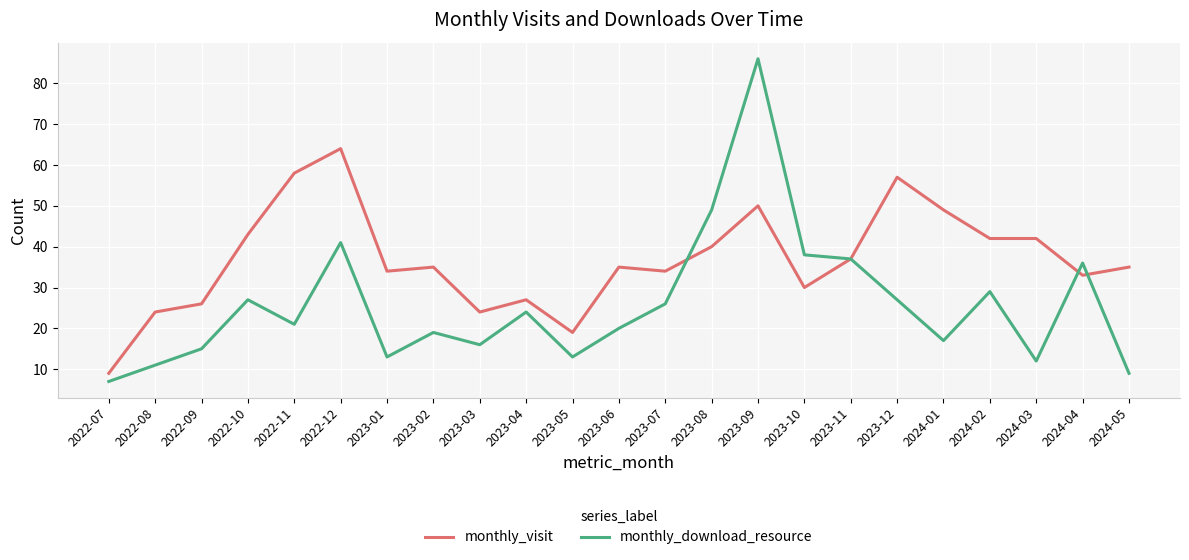

What is the average value of the monthly_visit series?

37